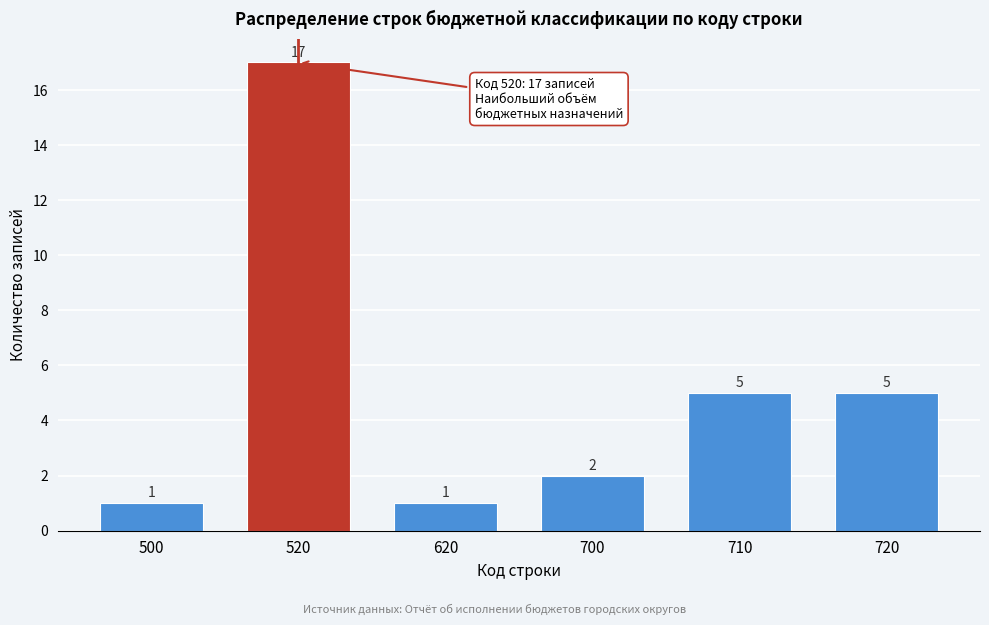

Reading left to right, list all the values displayed in this chart.

1	17	1	2	5	5